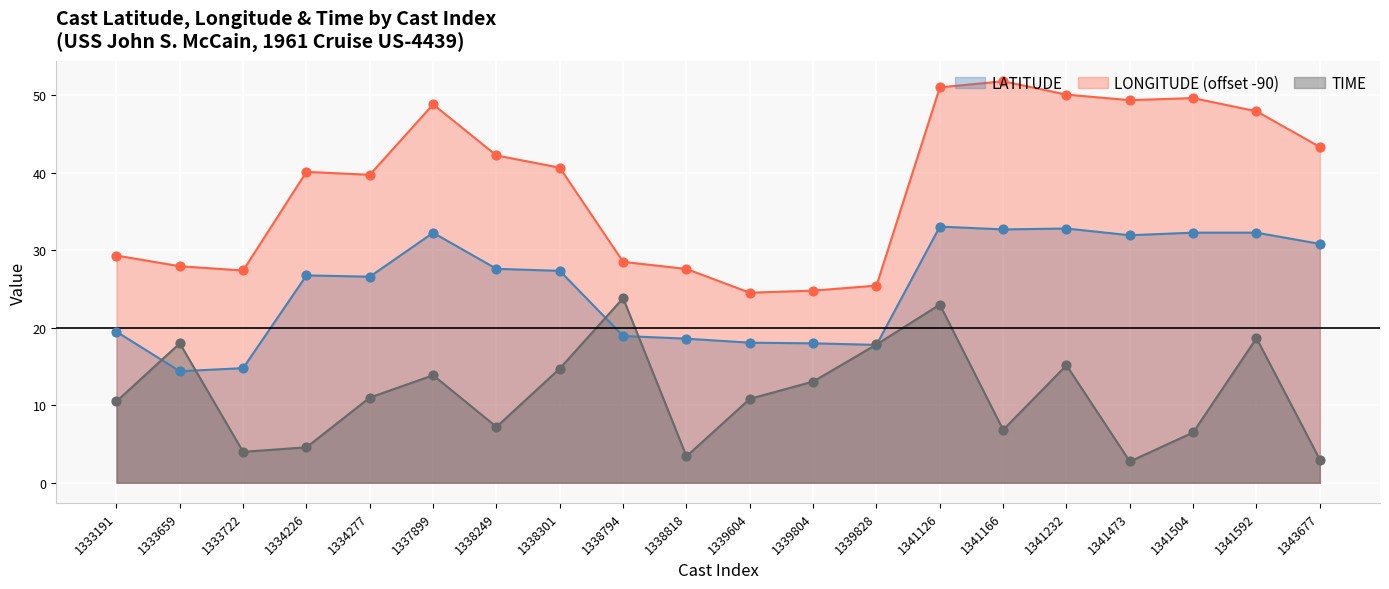

Which series contains the highest Y value?

LONGITUDE